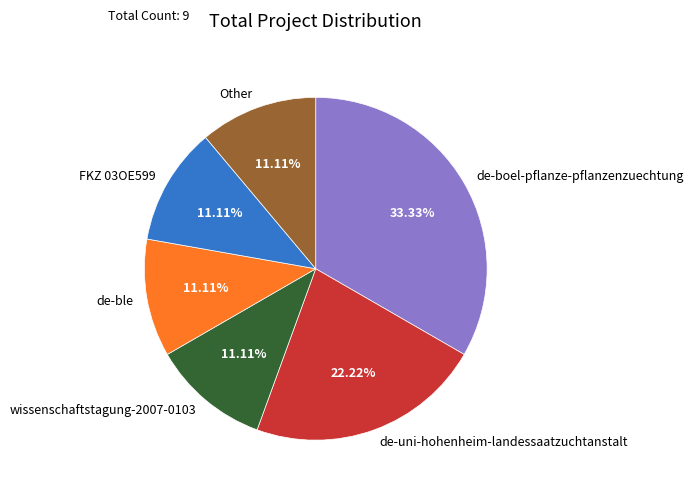

Is FKZ 03OE599 the majority of the pie?

No